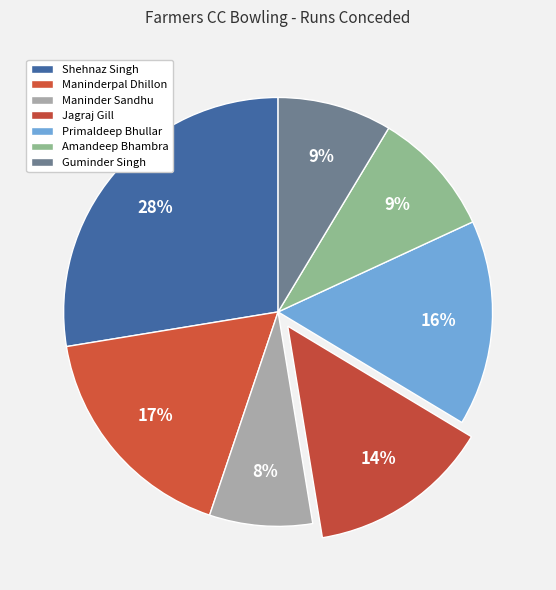

Is there any slice that represents more than half of the pie?

No